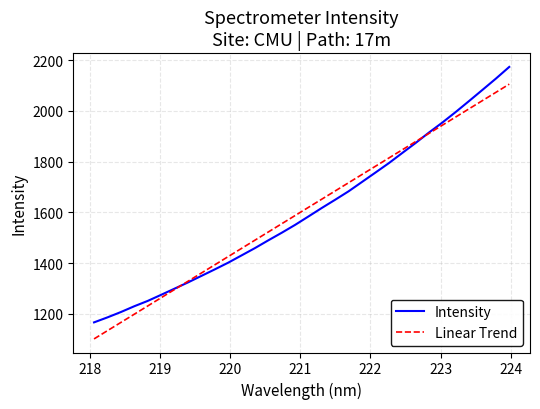

List the series in order of their peak value, lowest first.

Linear Trend, Intensity